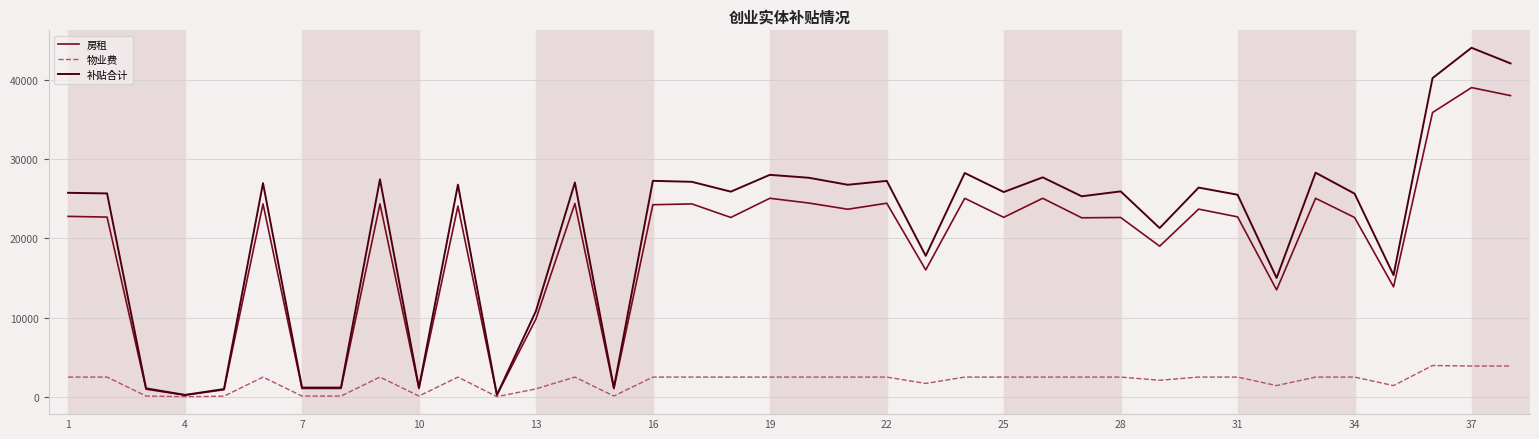

What is the greatest value displayed?

44064